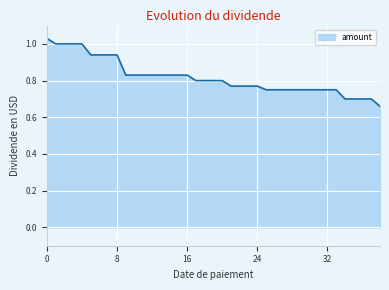

Does the chart display data point markers on the line(s)?

No